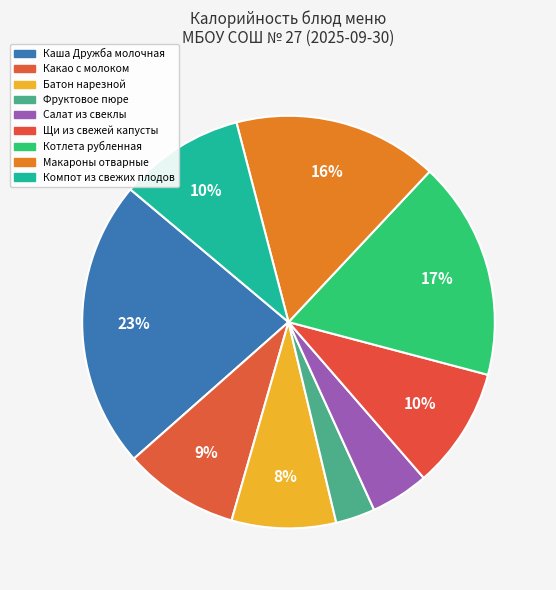

How many segments does this pie chart have?

9